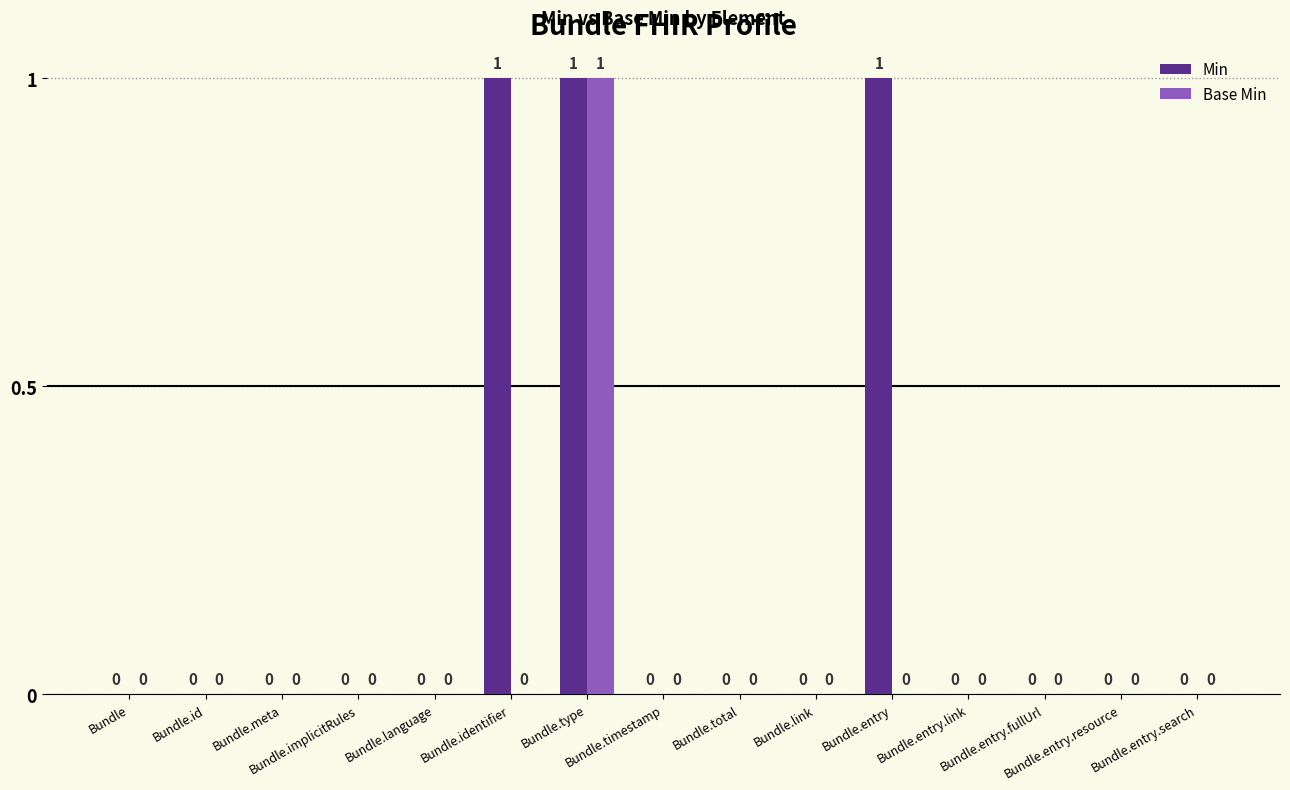

What is the sum of all Min values?

3